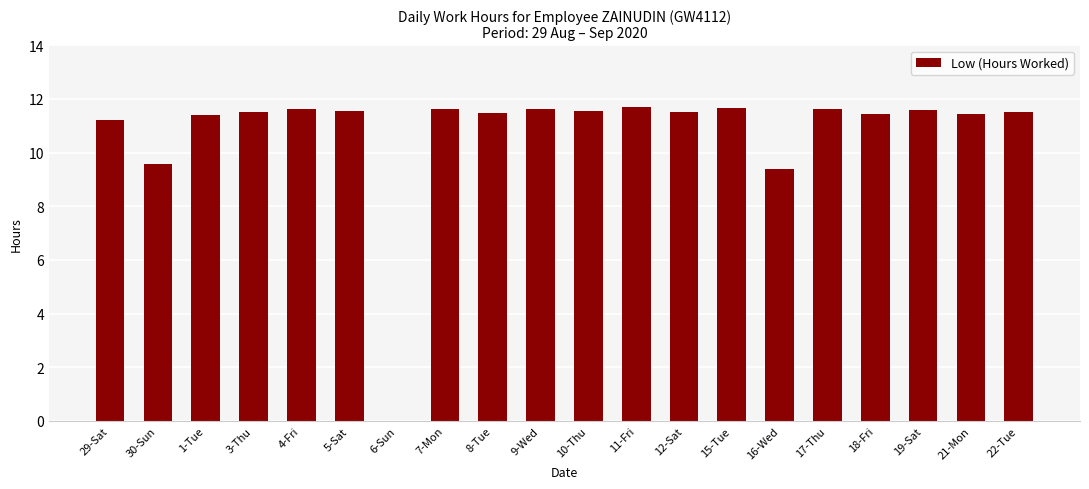

What is the ratio of the value at 17-Thu to the value at 4-Fri?

1.0